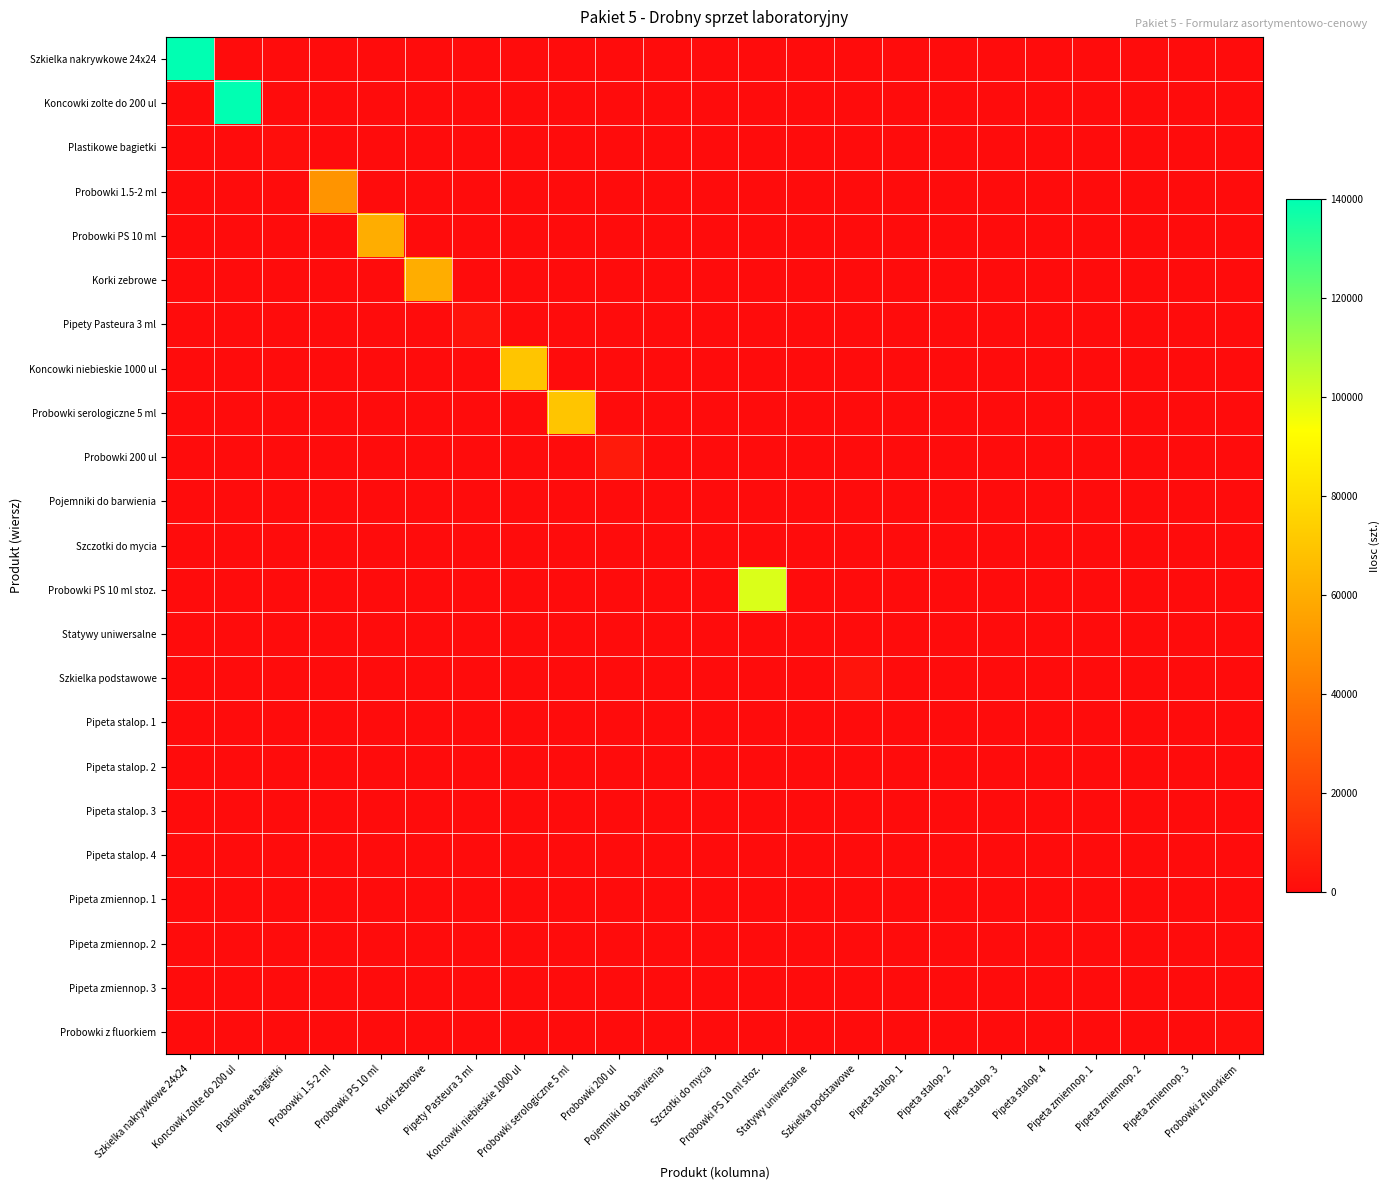

Which series has the largest range (max minus min)?

Szkielka nakrywkowe 24x24